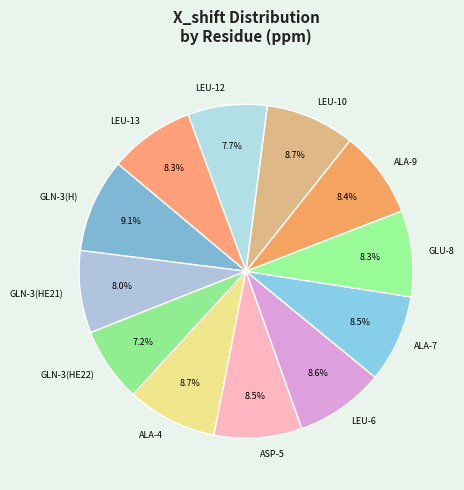

To the nearest percent, what is the difference between the largest and smallest slice percentages?

2%